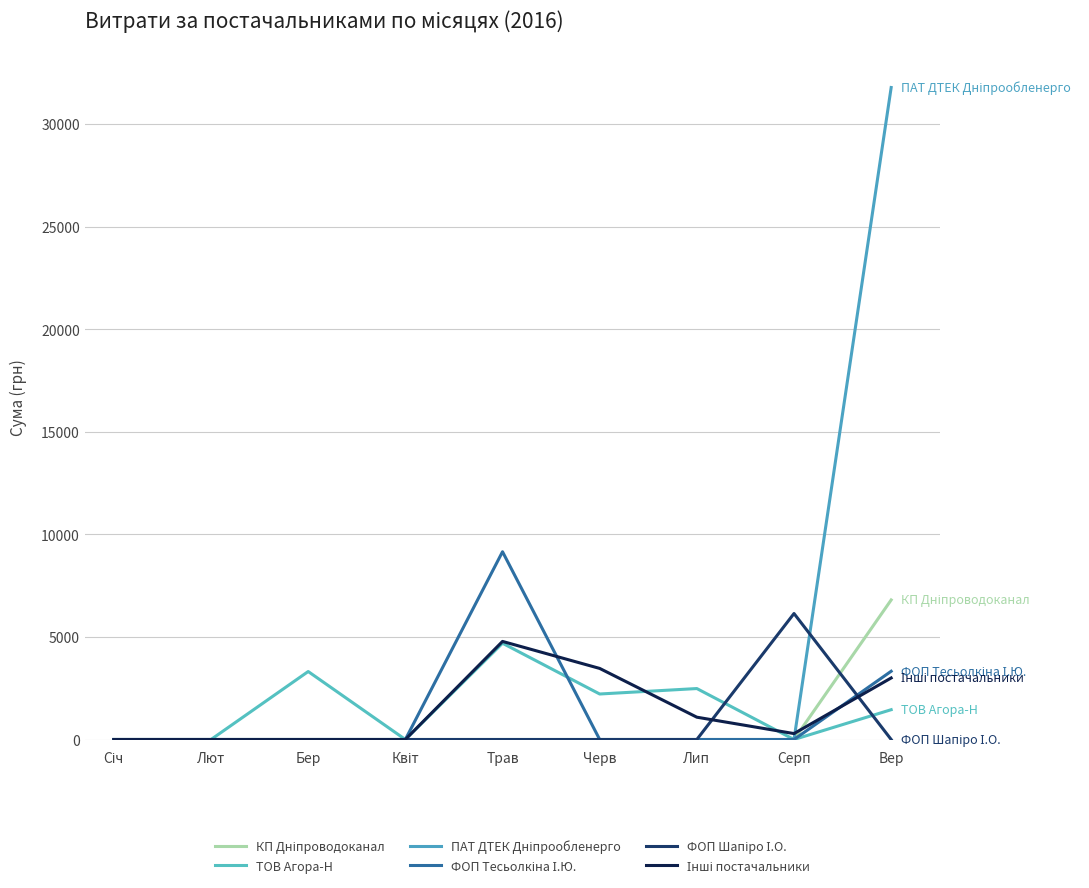

Reading right to left, what are all the values shown in this chart?

КП Дніпроводоканал: 6803.0	0.0	0.0	0.0	0.0	0.0	0.0	0.0	0.0
ТОВ Агора-Н: 1453.0	0.0	2484.0	2218.0	4693.0	0.0	3314.0	0.0	0.0
ПАТ ДТЕК Дніпрообленерго: 31782.9	0.0	0.0	0.0	0.0	0.0	0.0	0.0	0.0
ФОП Тесьолкіна І.Ю.: 3327.0	0.0	0.0	0.0	9153.5	0.0	0.0	0.0	0.0
ФОП Шапіро І.О.: 0.0	6141.7	0.0	0.0	0.0	0.0	0.0	0.0	0.0
Інші постачальники: 3000.0	288.8	1087.5	3465.0	4781.5	0.0	0.0	0.0	0.0